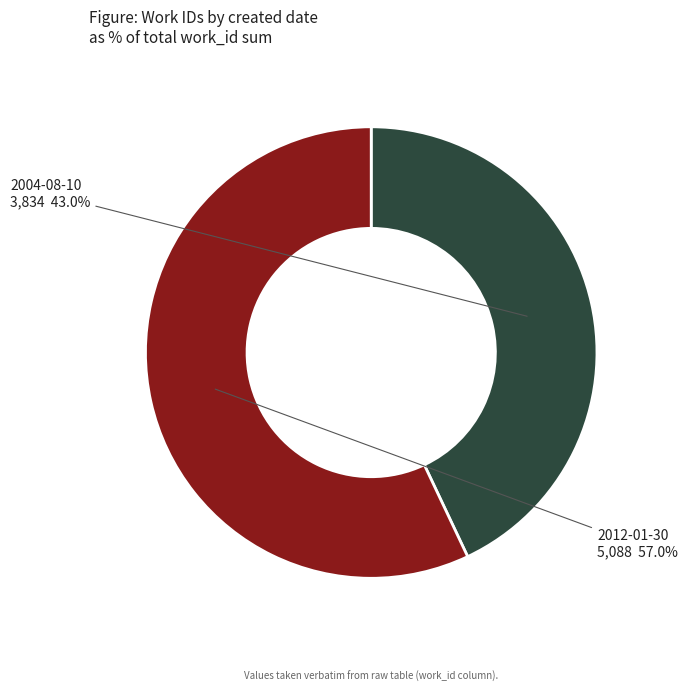

Is 2004-08-10 the majority of the pie?

No